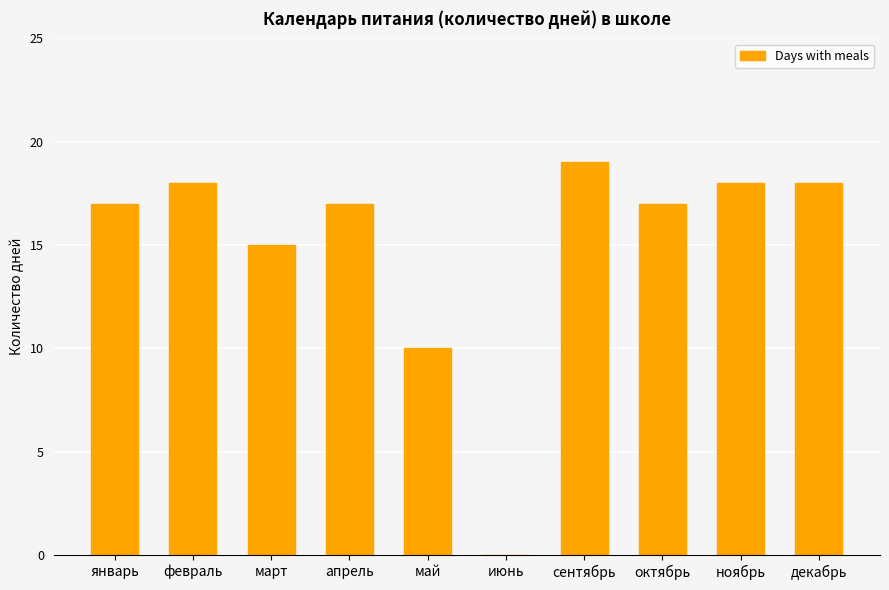

Between февраль and июнь, which is larger?

февраль